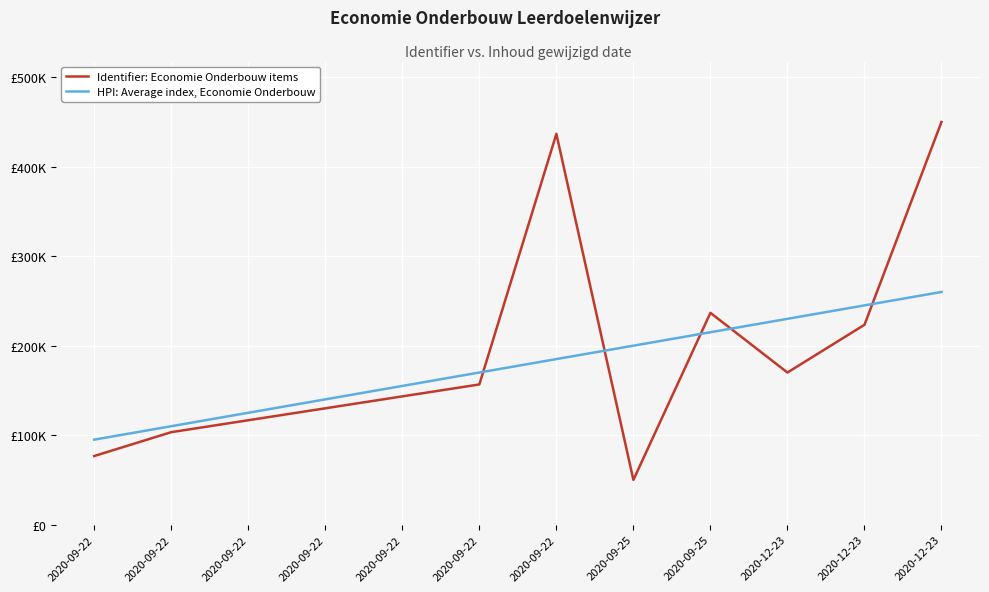

What is the label of the 1st point from the right?

2020-12-23